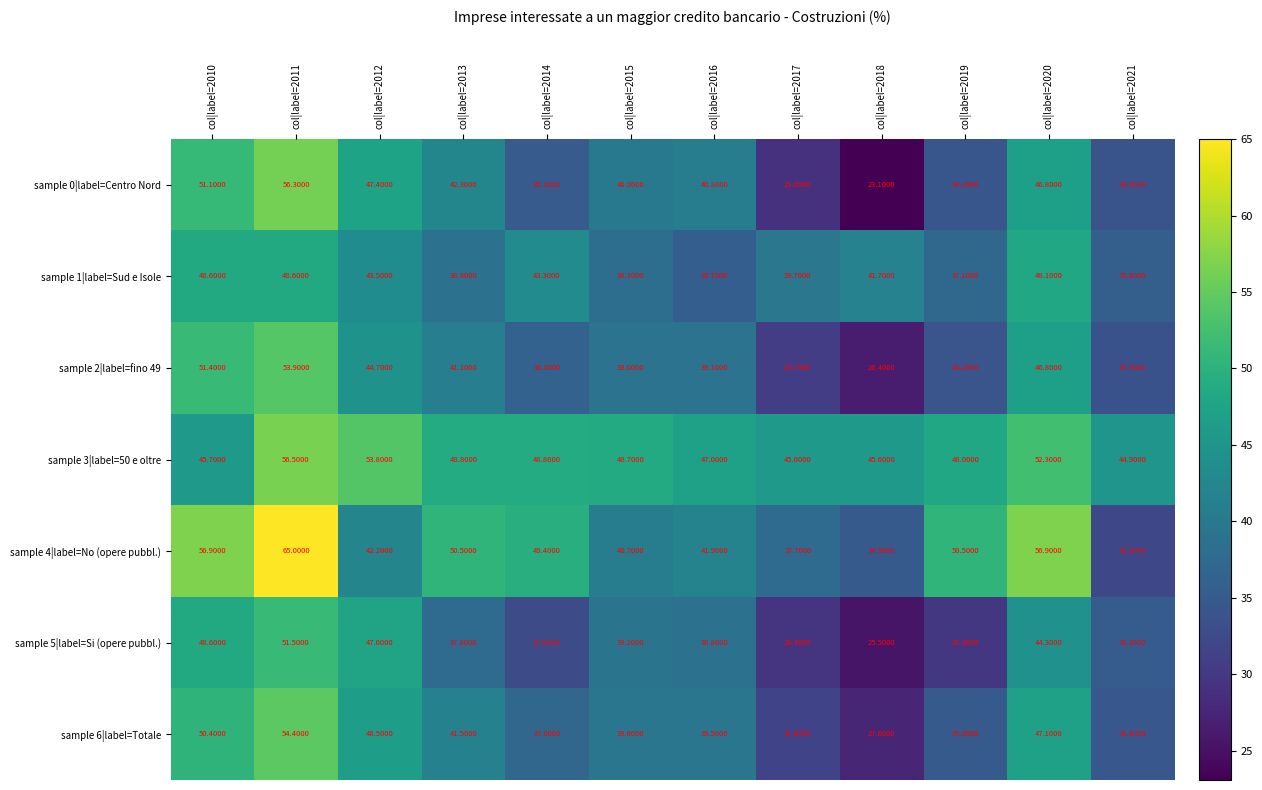

Which series changed the most between col|label=2011 and col|label=2014?

sample 0|label=Centro Nord